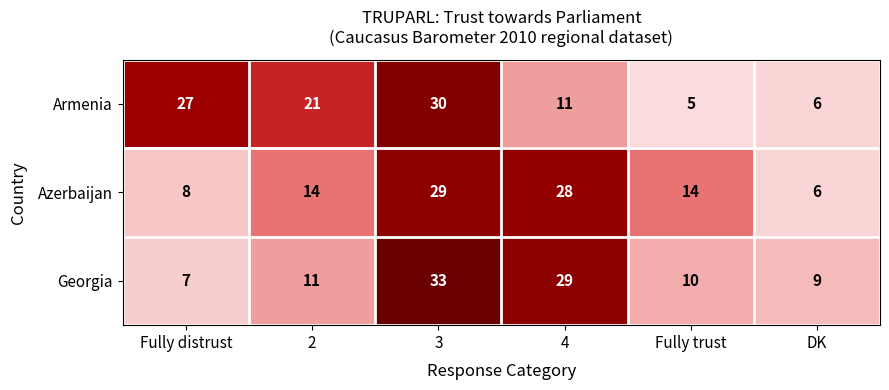

The Armenia series shows 32 at 2. True or false?

False